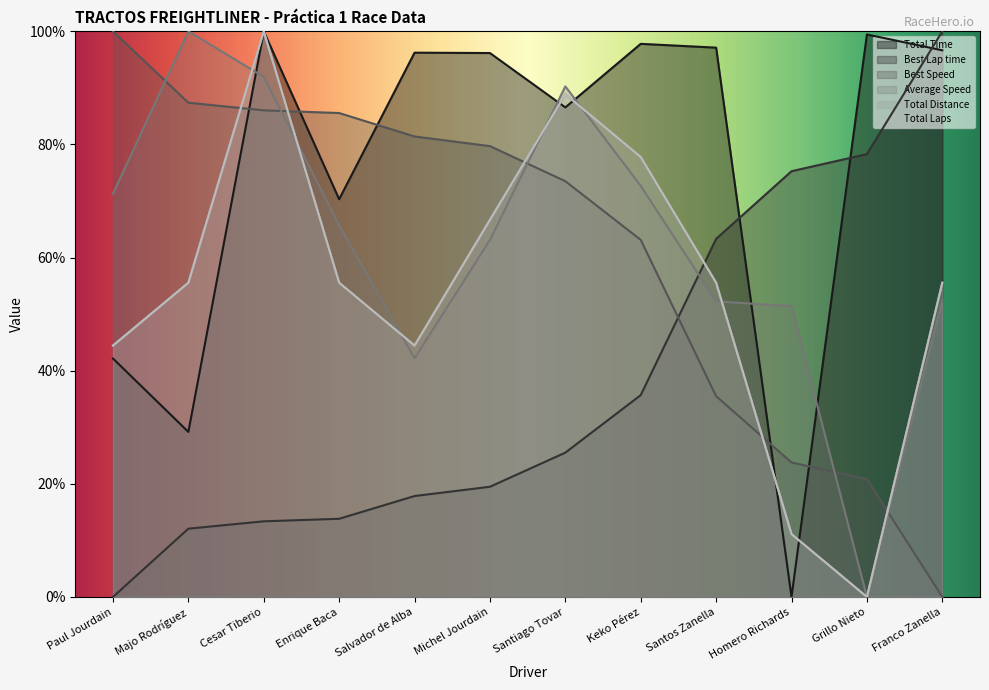

True or false: Total Time and Total Laps cross at least once.

True